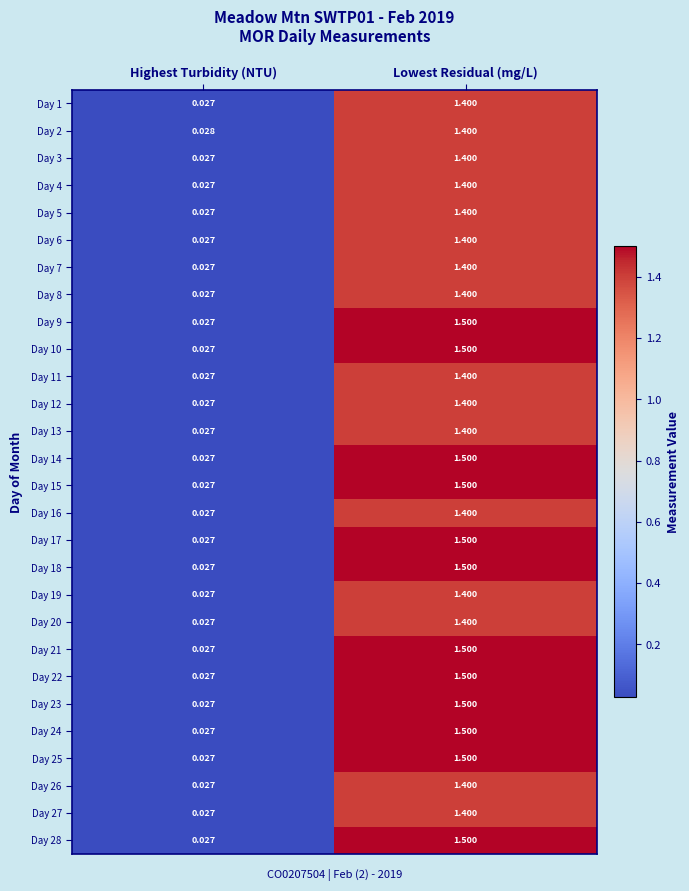

At which label does Day 16 reach its minimum?

Highest Turbidity (NTU)